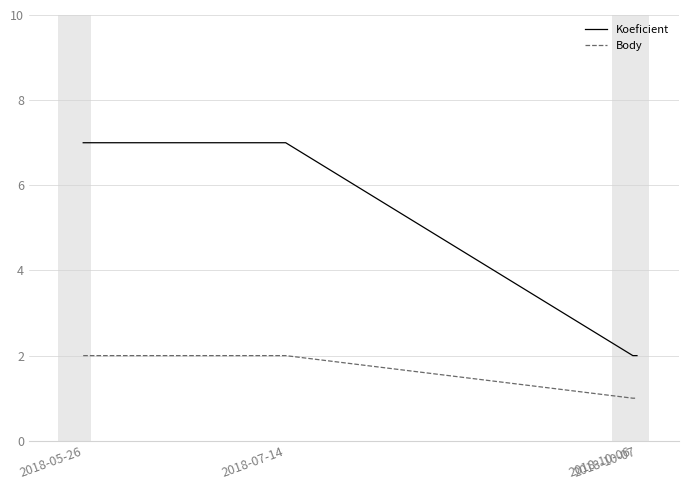

Reading left to right, transcribe all the data shown in this chart.

Koeficient: 7	7	2	2
Body: 2	2	1	1